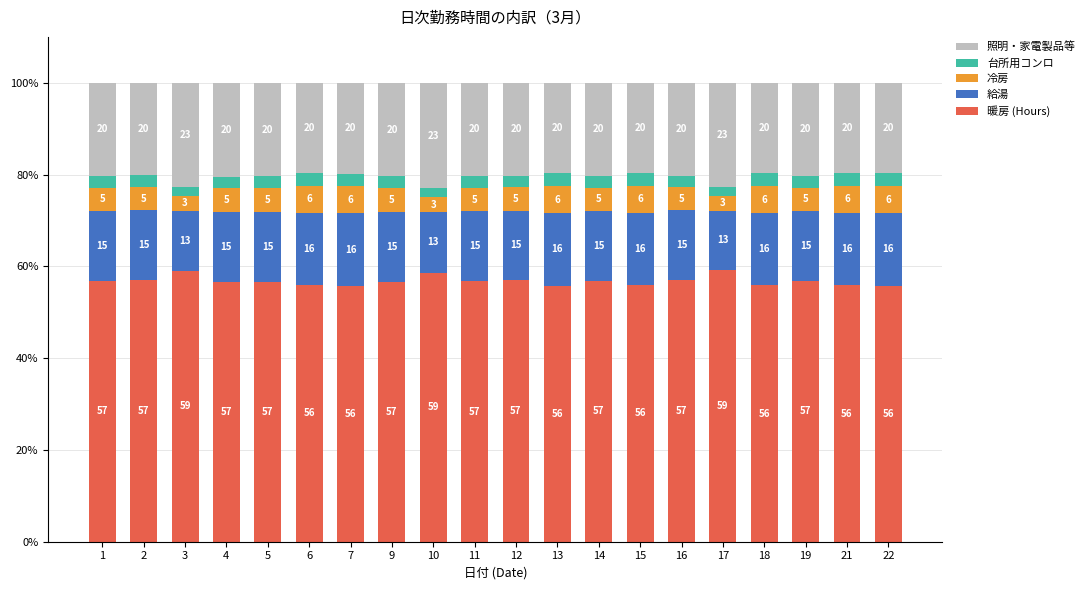

What are all the series names shown in the legend?

照明・家電製品等, 台所用コンロ, 冷房, 給湯, 暖房 (Hours)